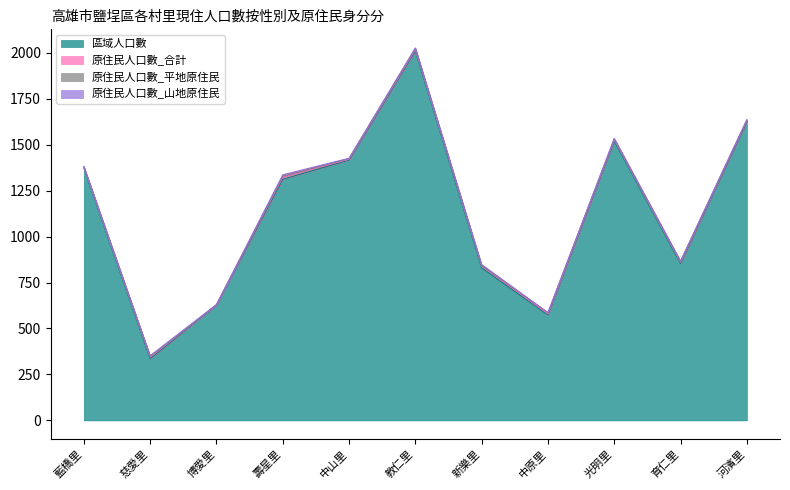

What is the sum of the 原住民人口數_山地原住民 values at 壽星里 and 博愛里?

8